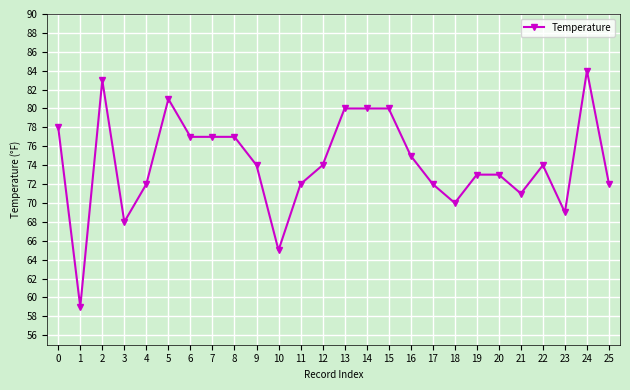

What is the value of the 10th point from the left?

74